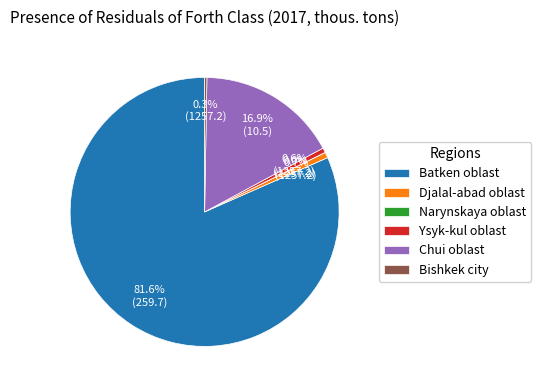

Is there a majority slice in this chart?

Yes